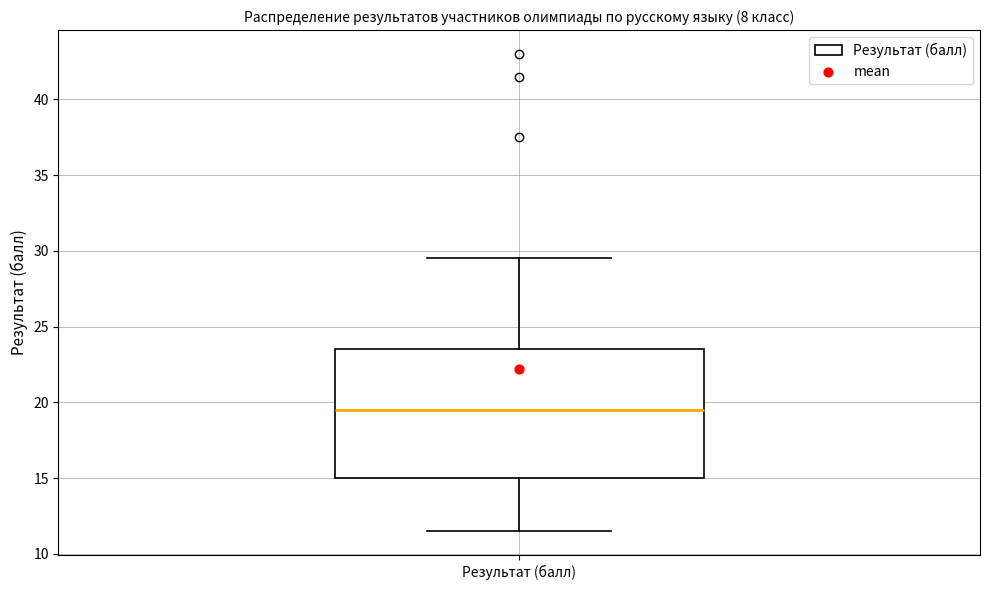

Where does the lower whisker of the box for Результат (балл) end on the y-axis? The values are not printed on the chart, so give them approximately, as read against the axis.

11.5